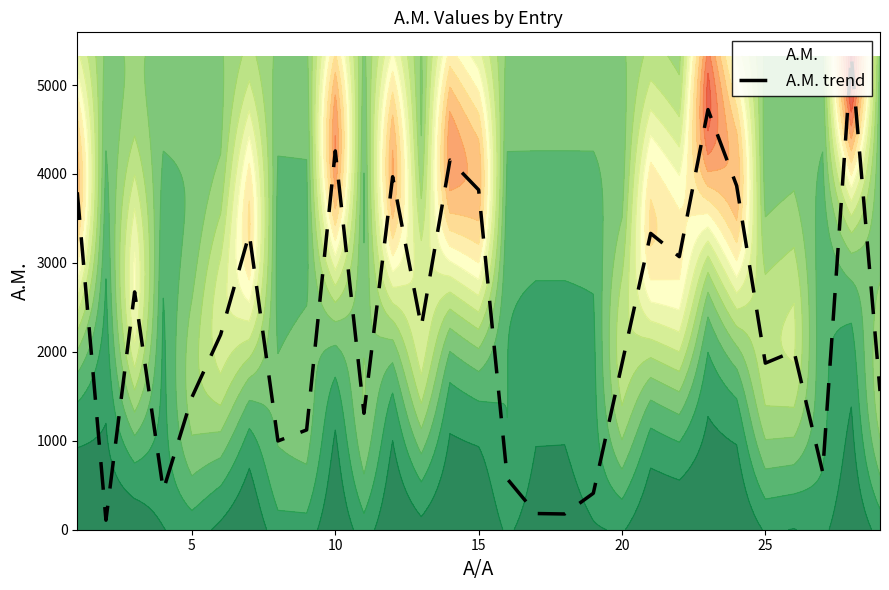

What is the maximum value for A.M. trend?

5326